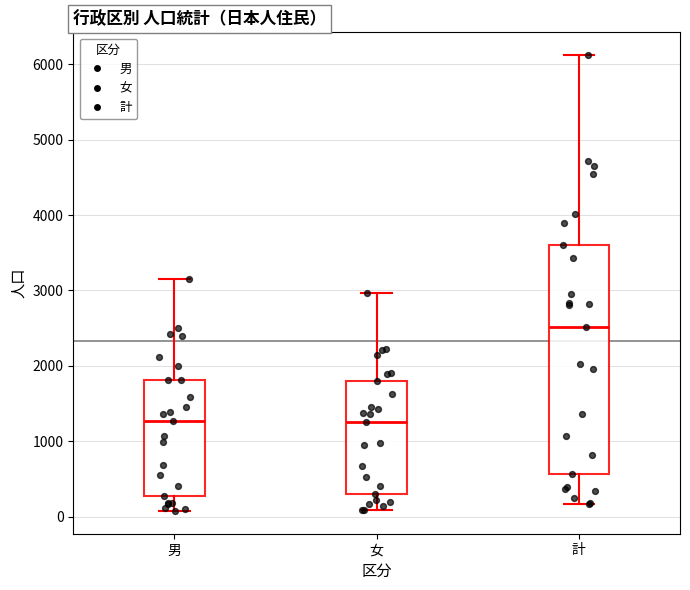

Which box has the highest median line?

計